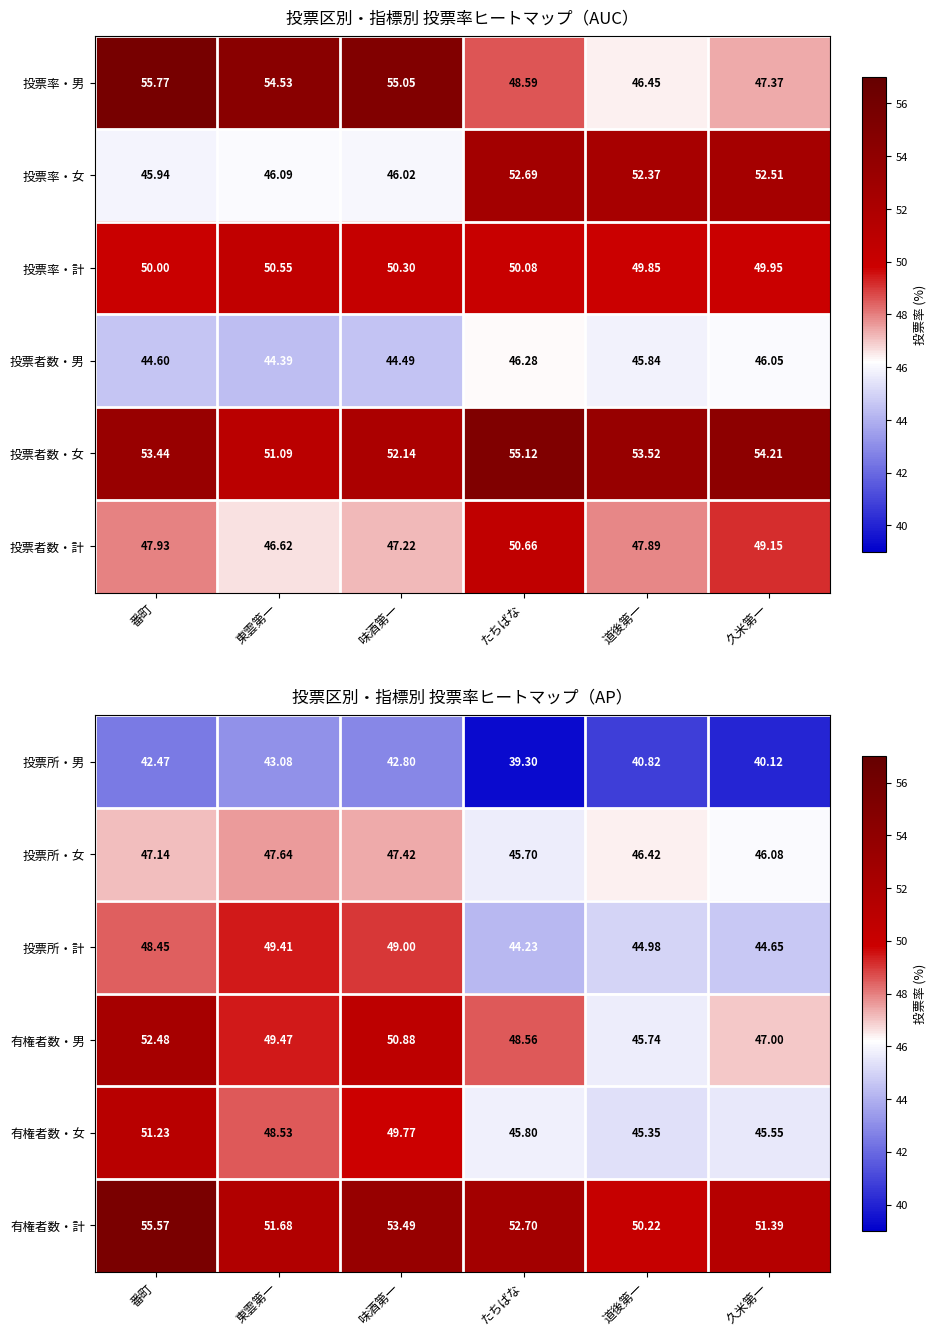

Rank the categories by 有権者数・男 value from highest to lowest.

番町, 味酒第一, 東雲第一, たちばな, 久米第一, 道後第一